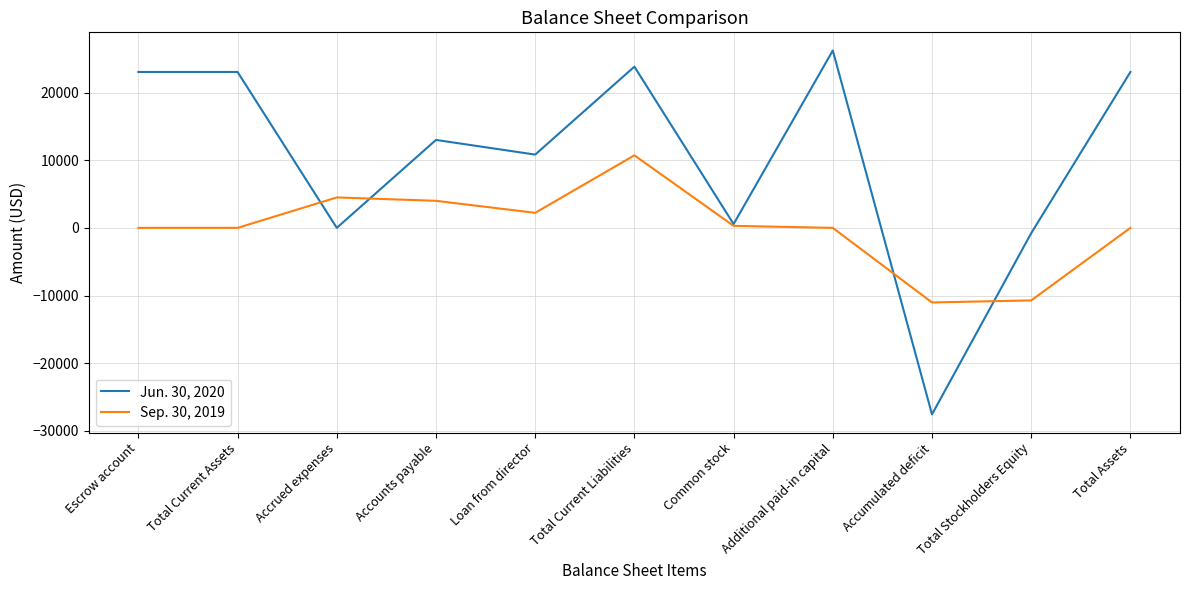

Rank the series by their maximum value, from lowest to highest.

Sep. 30, 2019, Jun. 30, 2020